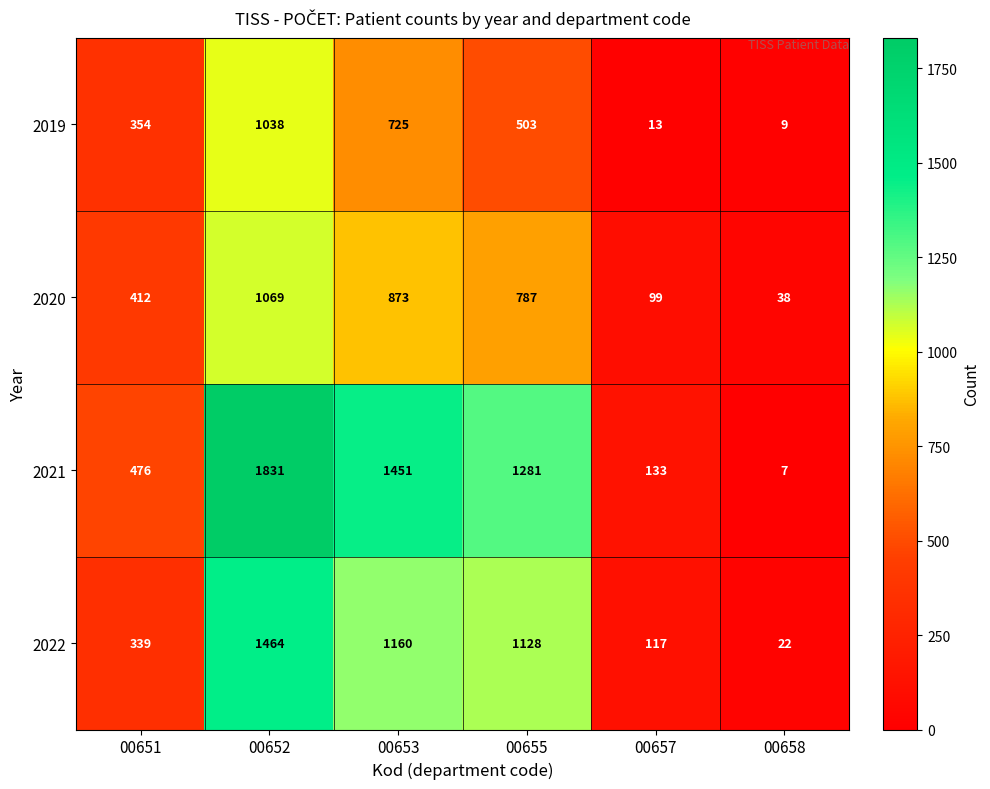

Count the number of data series in this chart.

4